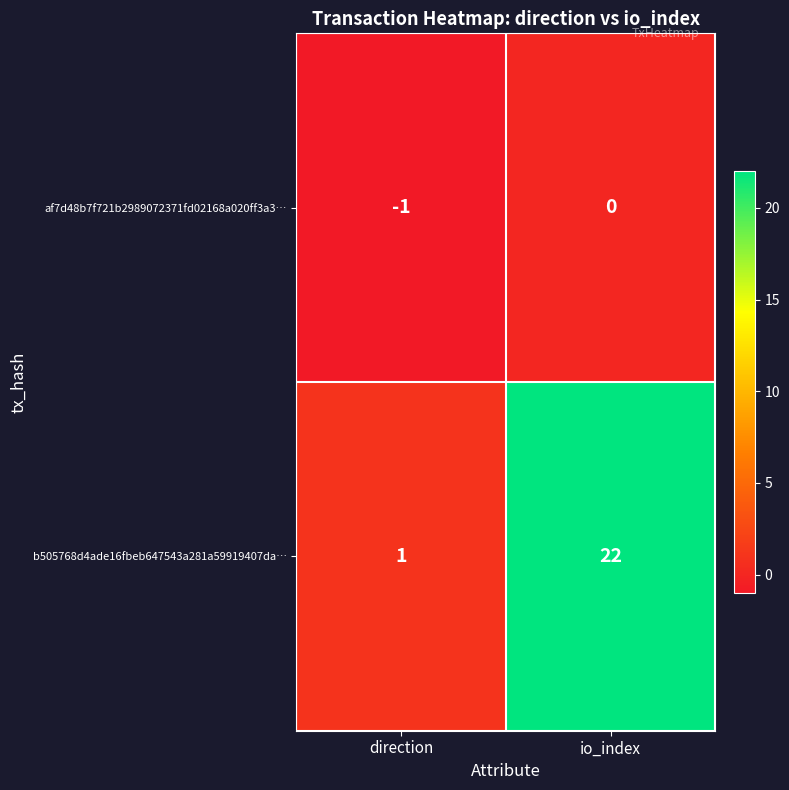

True or false: b505768d4ade16fbeb647543a281a59919407da… has a value of 22 at io_index.

True